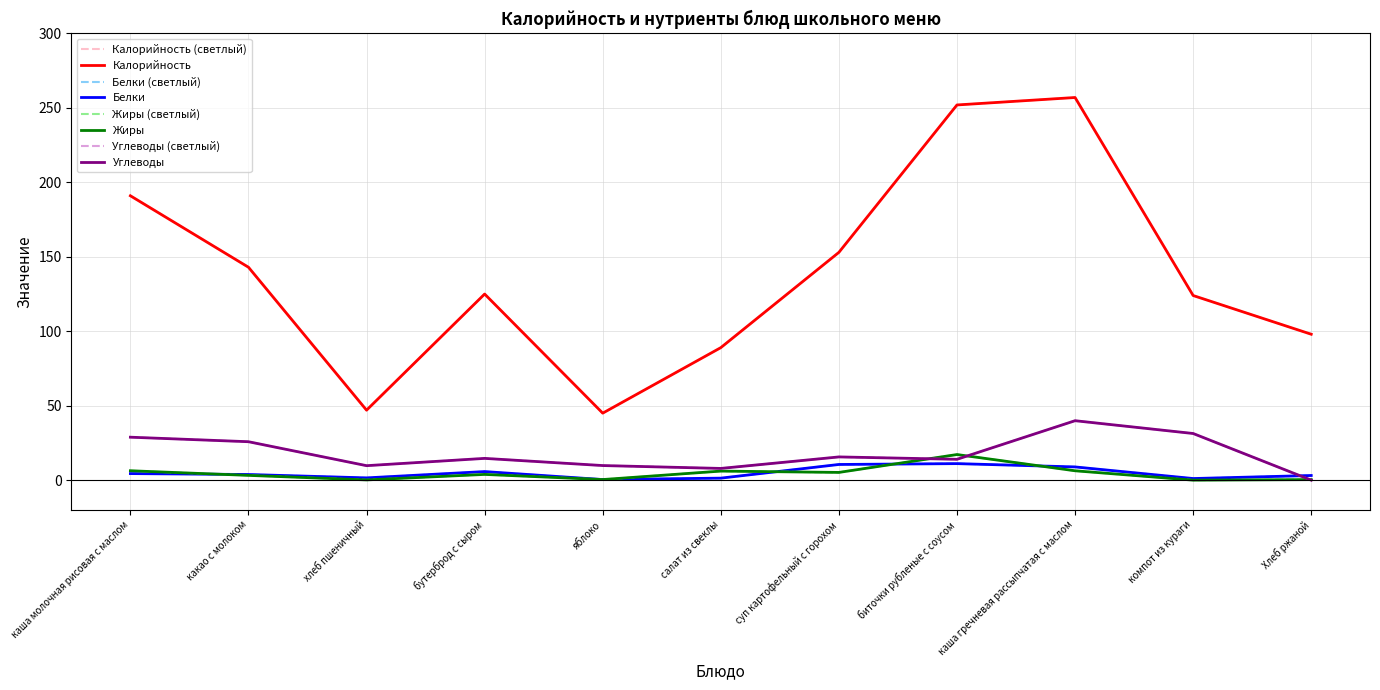

What is the total value across all series at каша молочная рисовая с маслом?

230.6